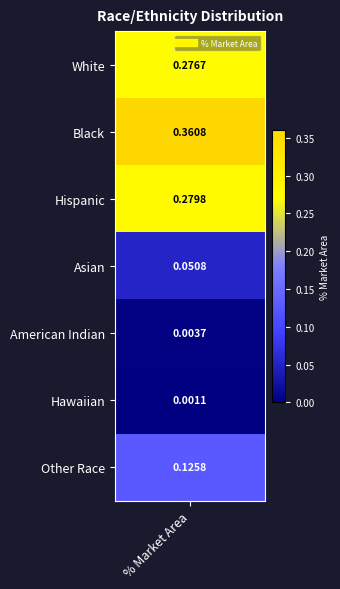

True or false: the data shows 0.1 at Other Race.

True